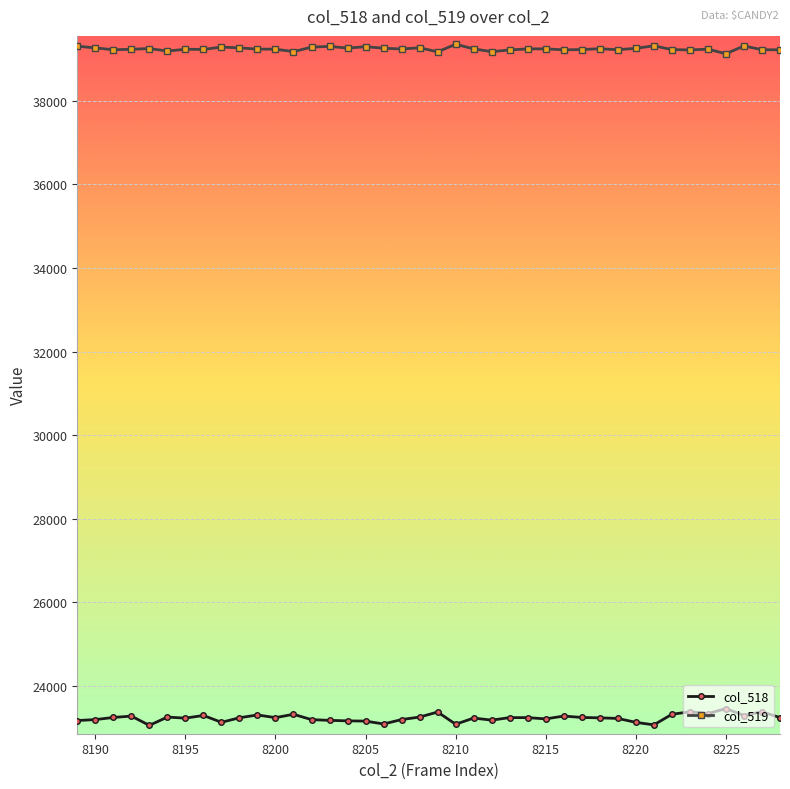

True or false: col_519 has more than 2 points higher than both neighbors.

True